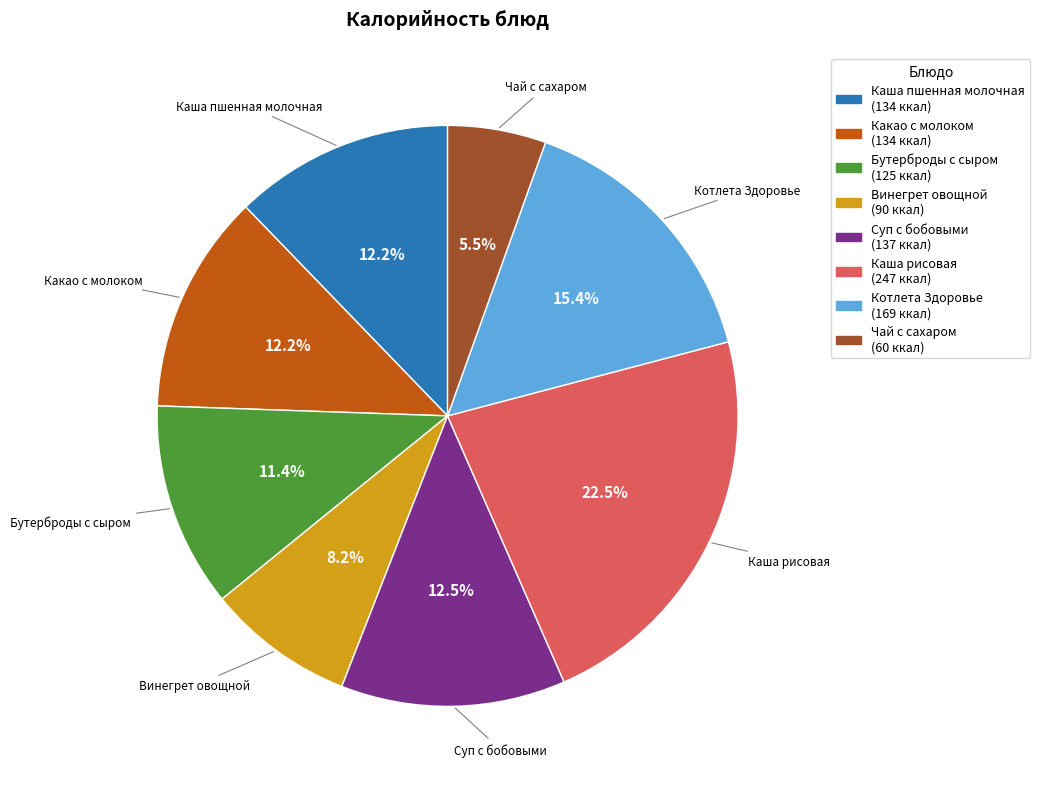

True or false: Котлета Здоровье accounts for 15% of the total.

True